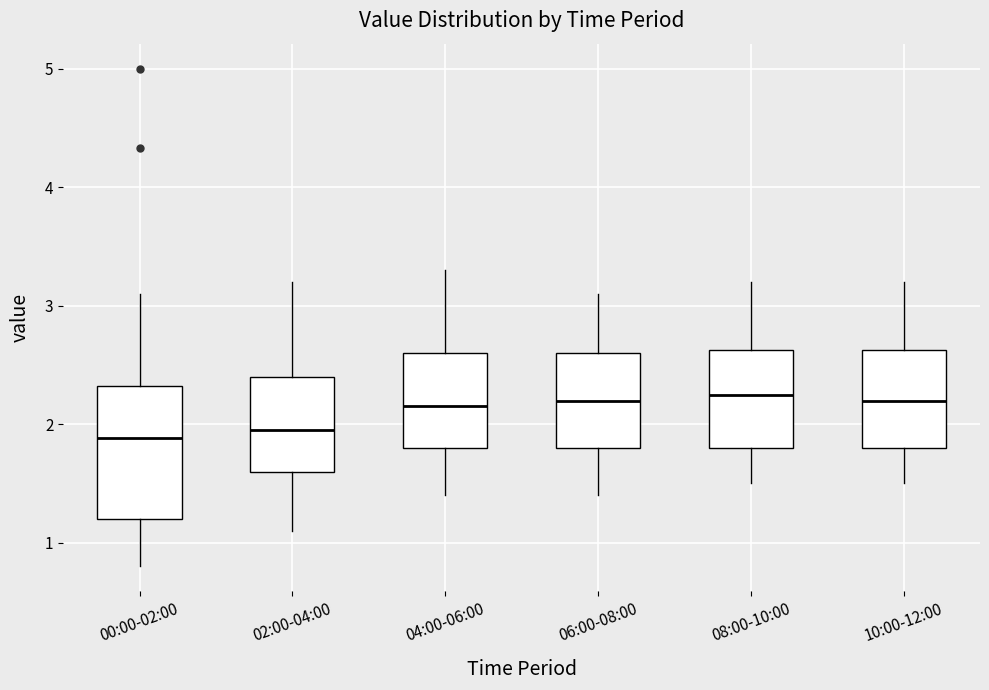

Which box is the tallest, from its lower edge to its upper edge?

00:00-02:00